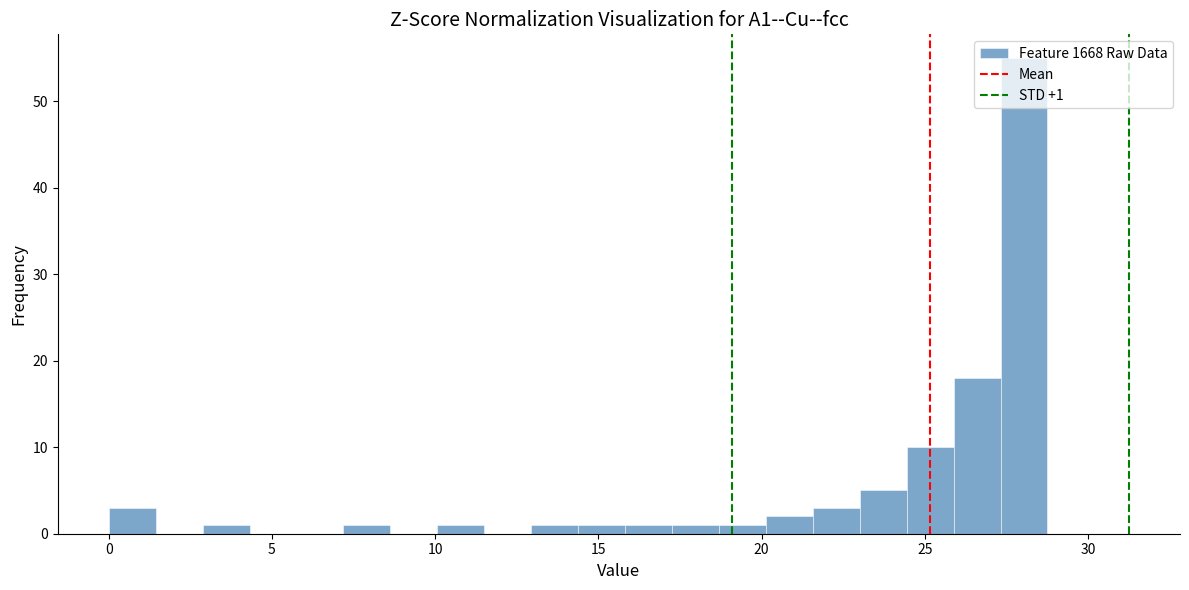

Around what value on the x-axis is the tallest bar? Give the approximate position of its centre, as read against the axis.

28.0